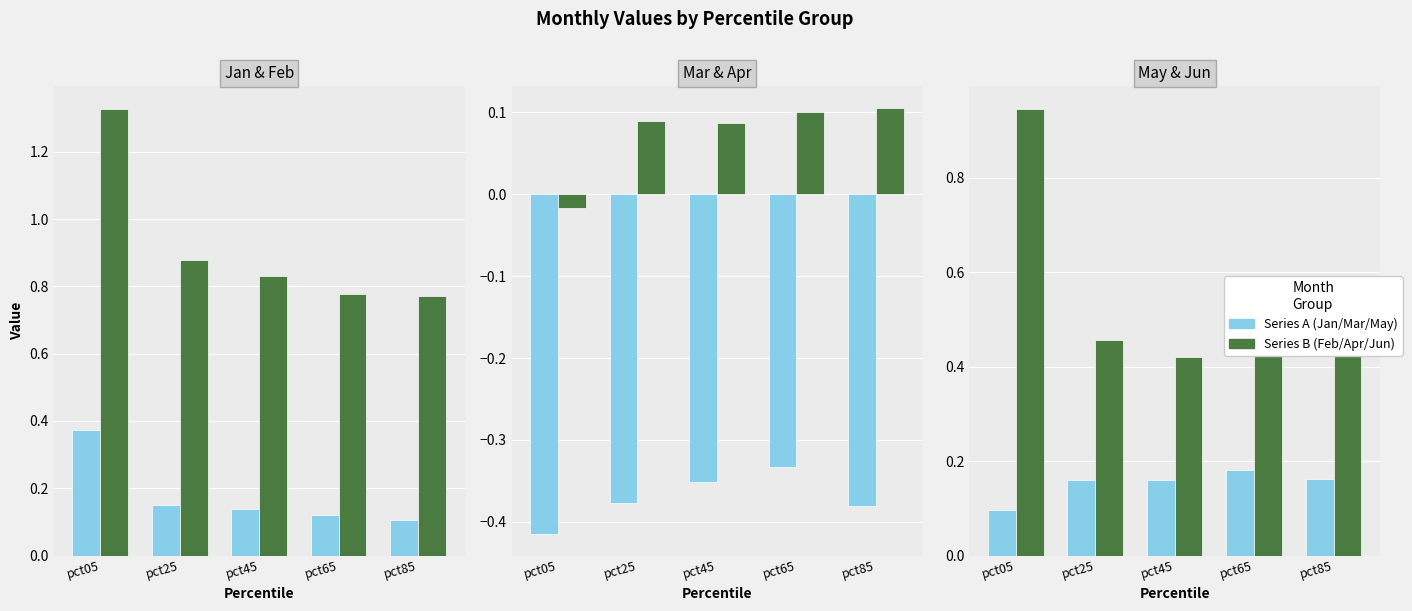

What is the spread (max minus min) of values at pct65?

1.1